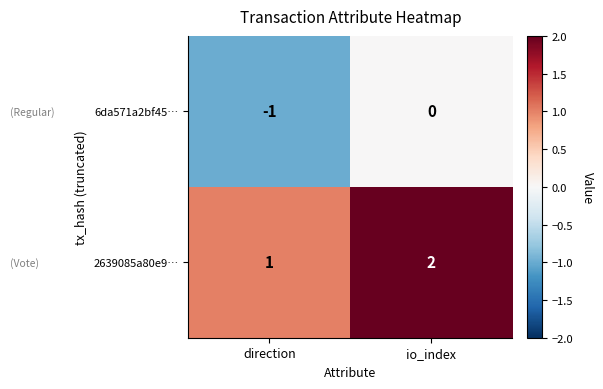

What is the sum of all 2639085a80e9… values?

3